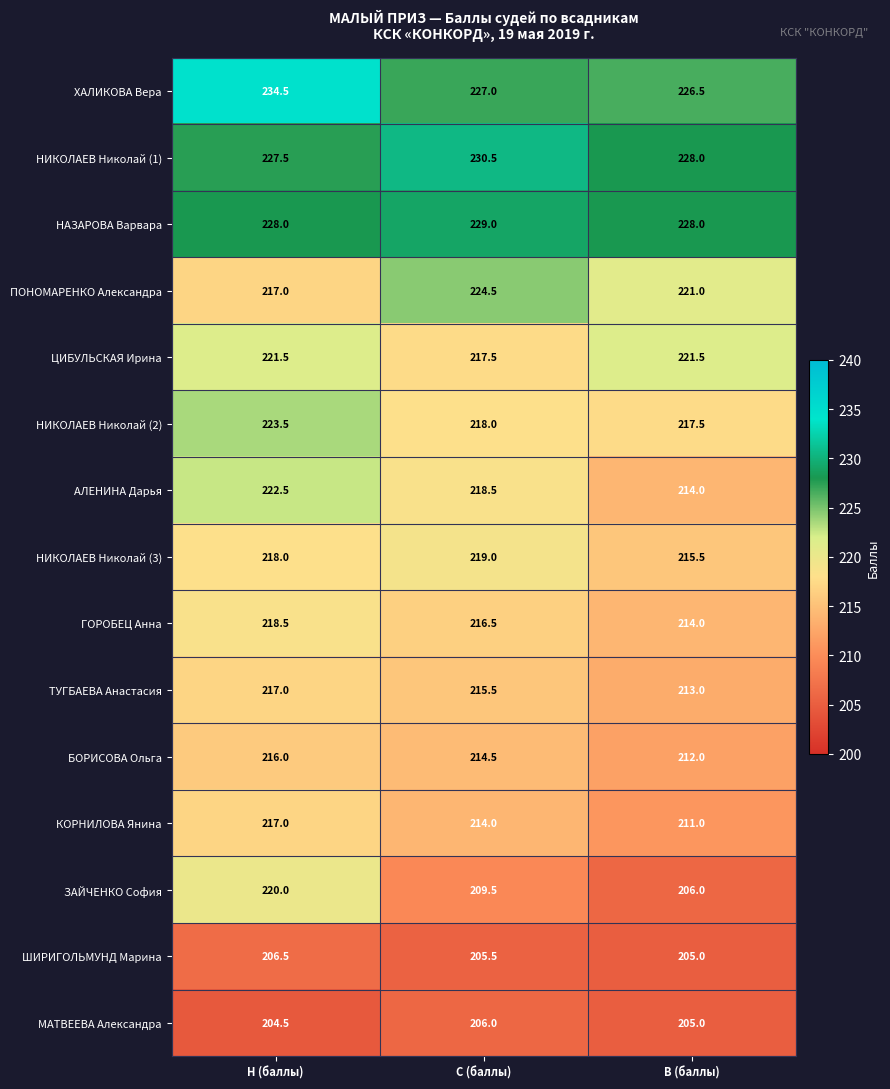

Which series has the largest range (max minus min)?

ЗАЙЧЕНКО София